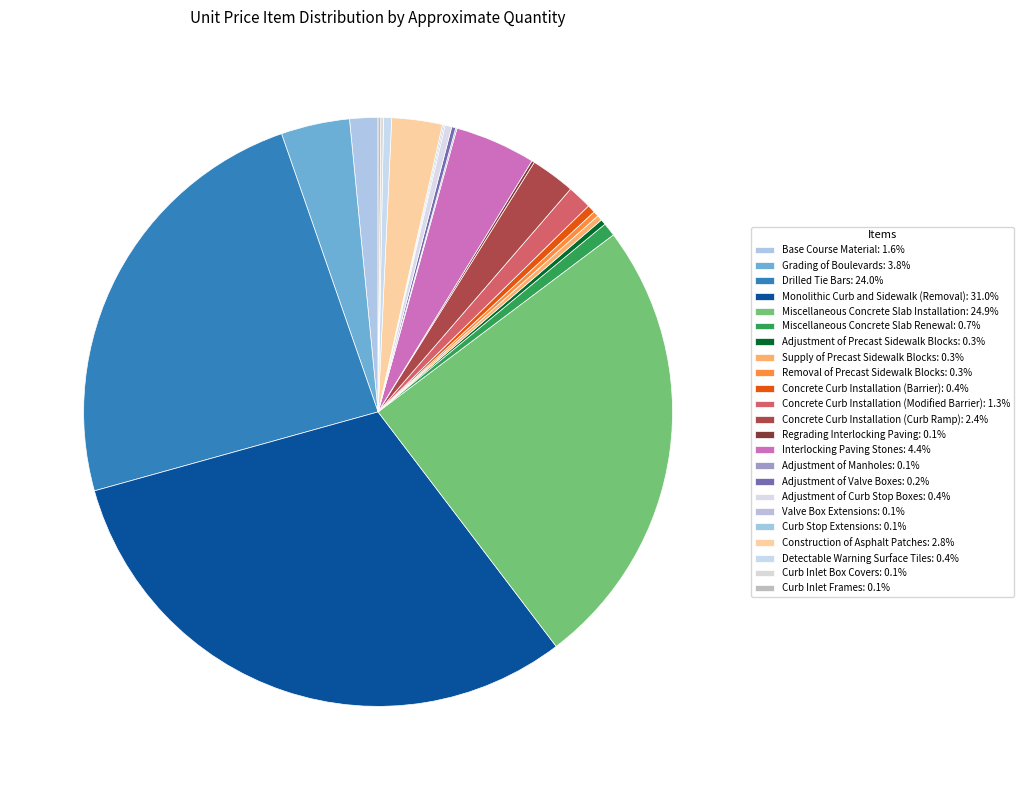

Does Supply of Precast Sidewalk Blocks represent more than half of the total?

No